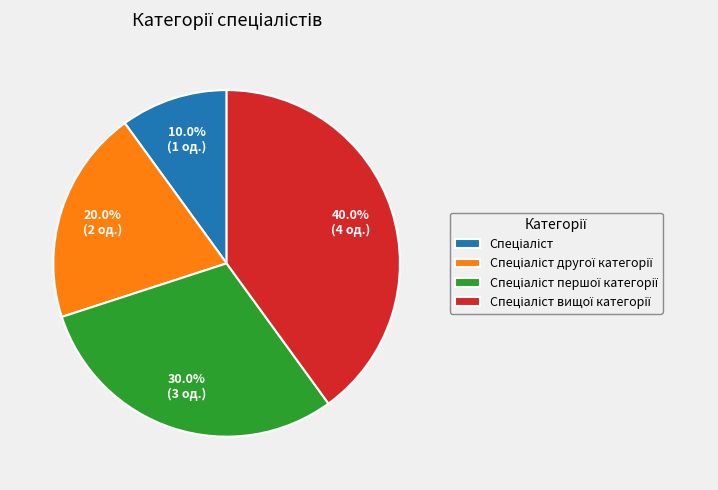

Does any single category account for the majority?

No